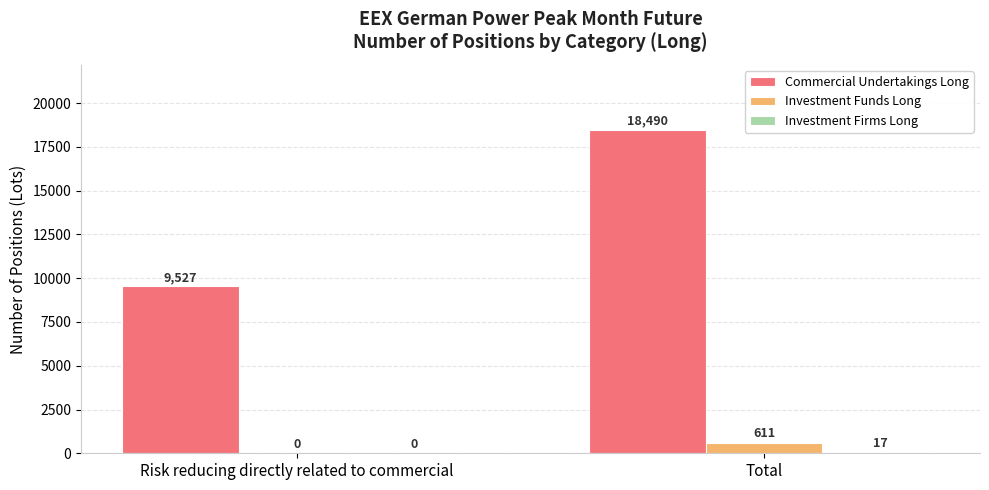

How many positive values does the Investment Funds Long series have?

1